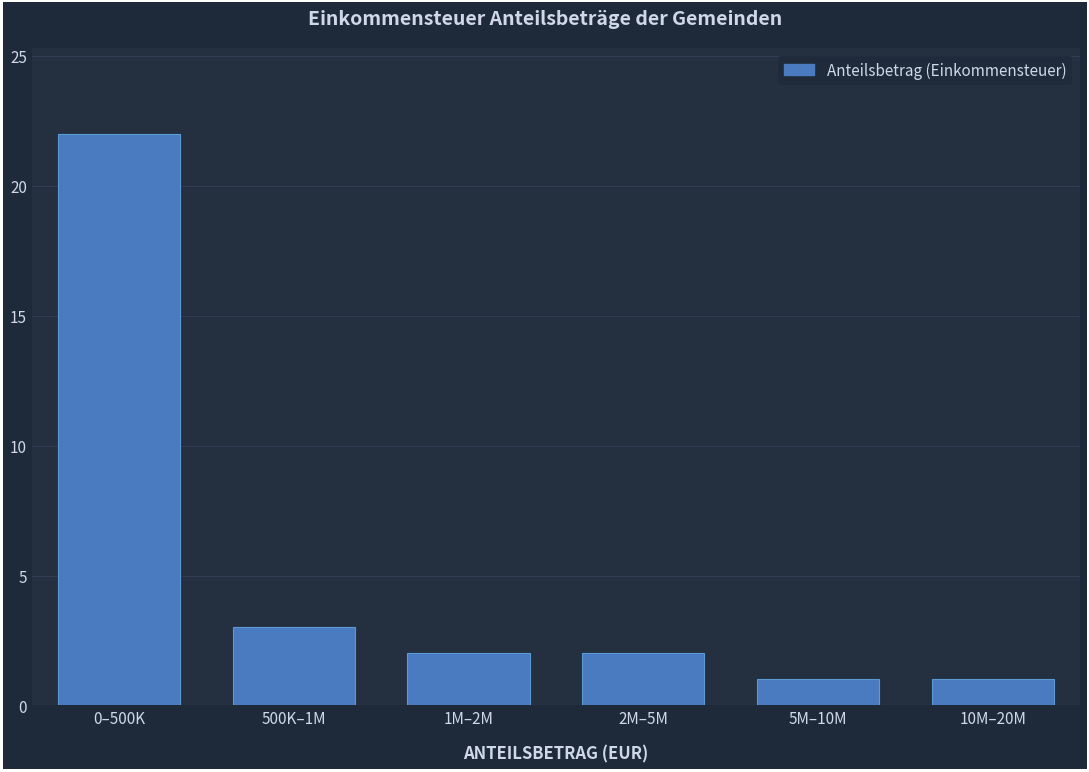

Reading right to left, what are all the values shown in this chart?

1	1	2	2	3	22